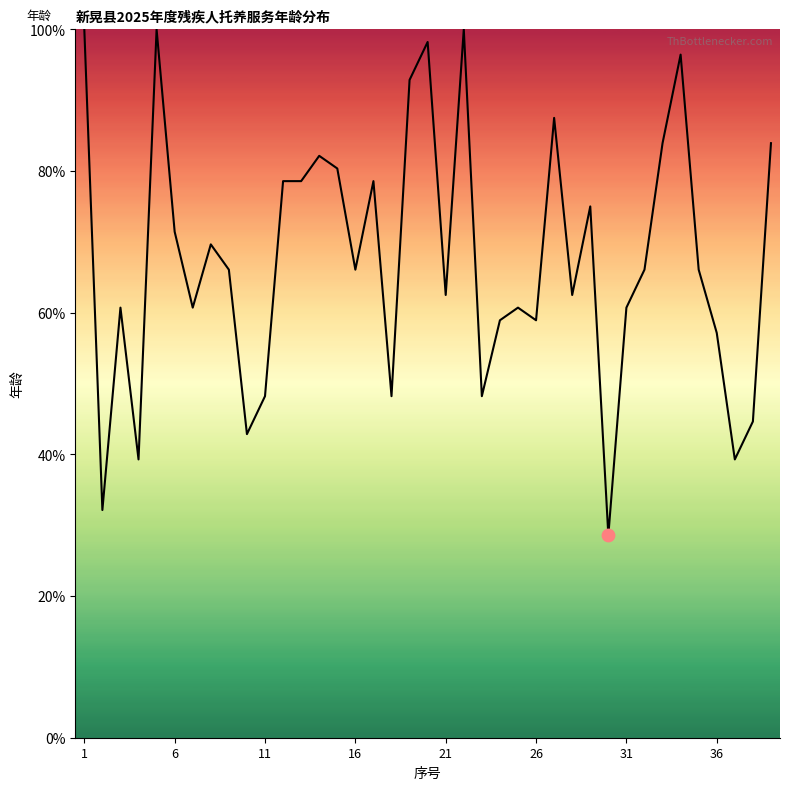

What is the minimum value shown in the chart?

28.6